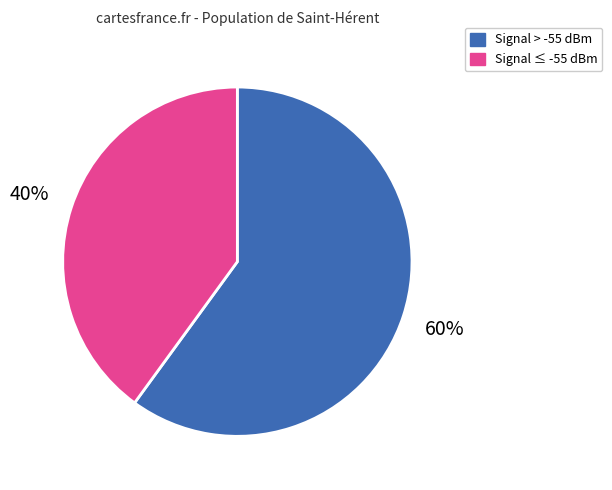

To the nearest percent, what is the average slice percentage?

50%